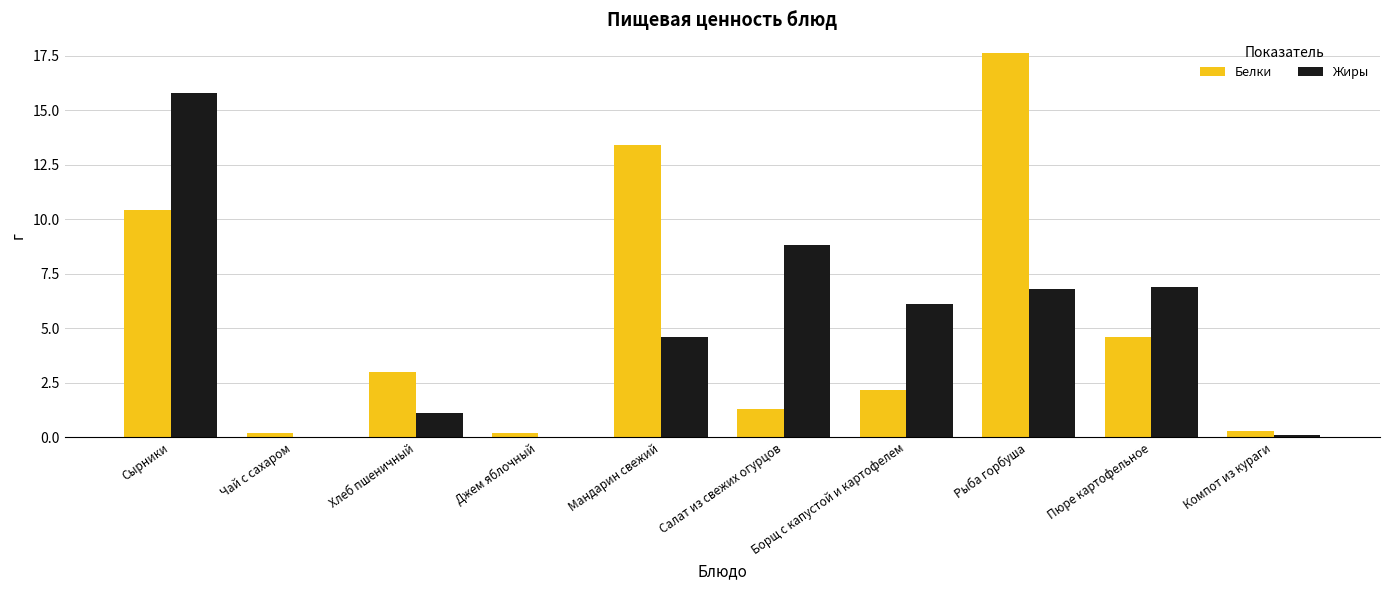

Is the value of Жиры at Борщ с капустой и картофелем greater than the value of Белки at Мандарин свежий?

No